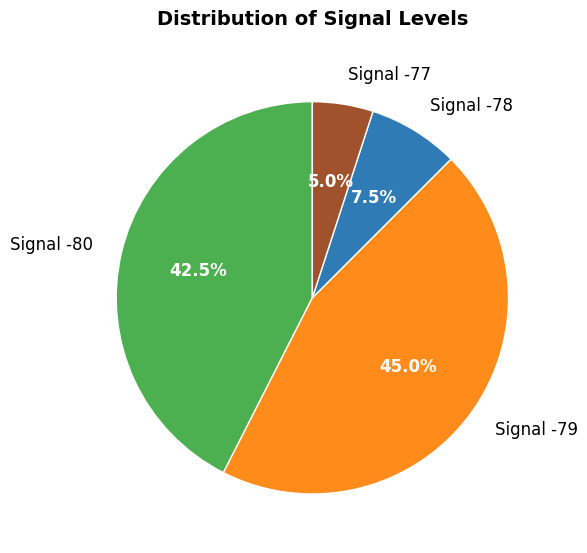

Rank the categories by value from highest to lowest.

Signal -79, Signal -80, Signal -78, Signal -77